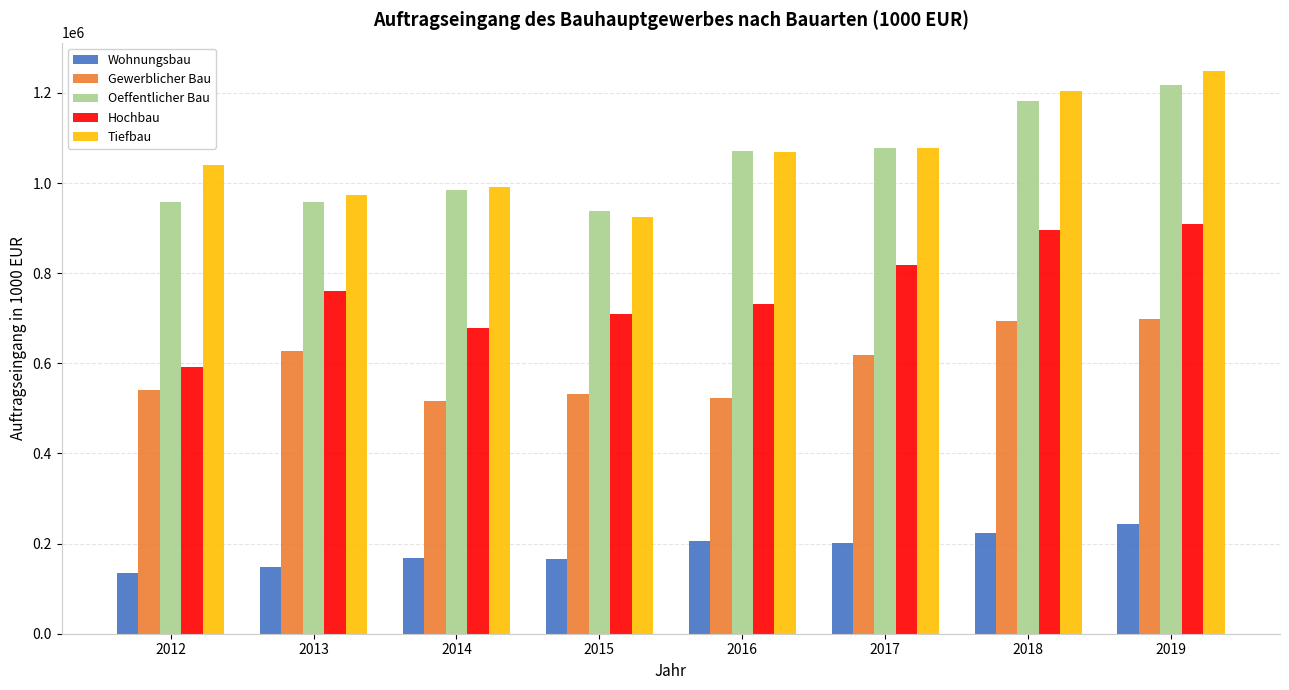

The value of Tiefbau at 2018 is 1204370.3. True or false?

True